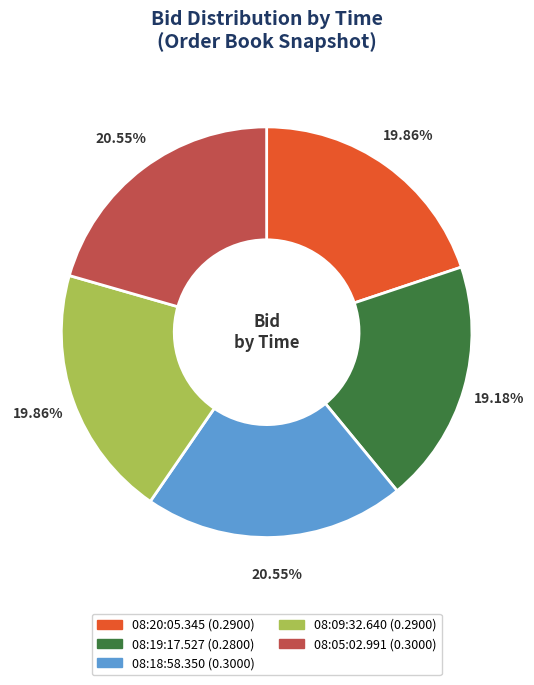

To the nearest percent, what is the average slice percentage?

20%